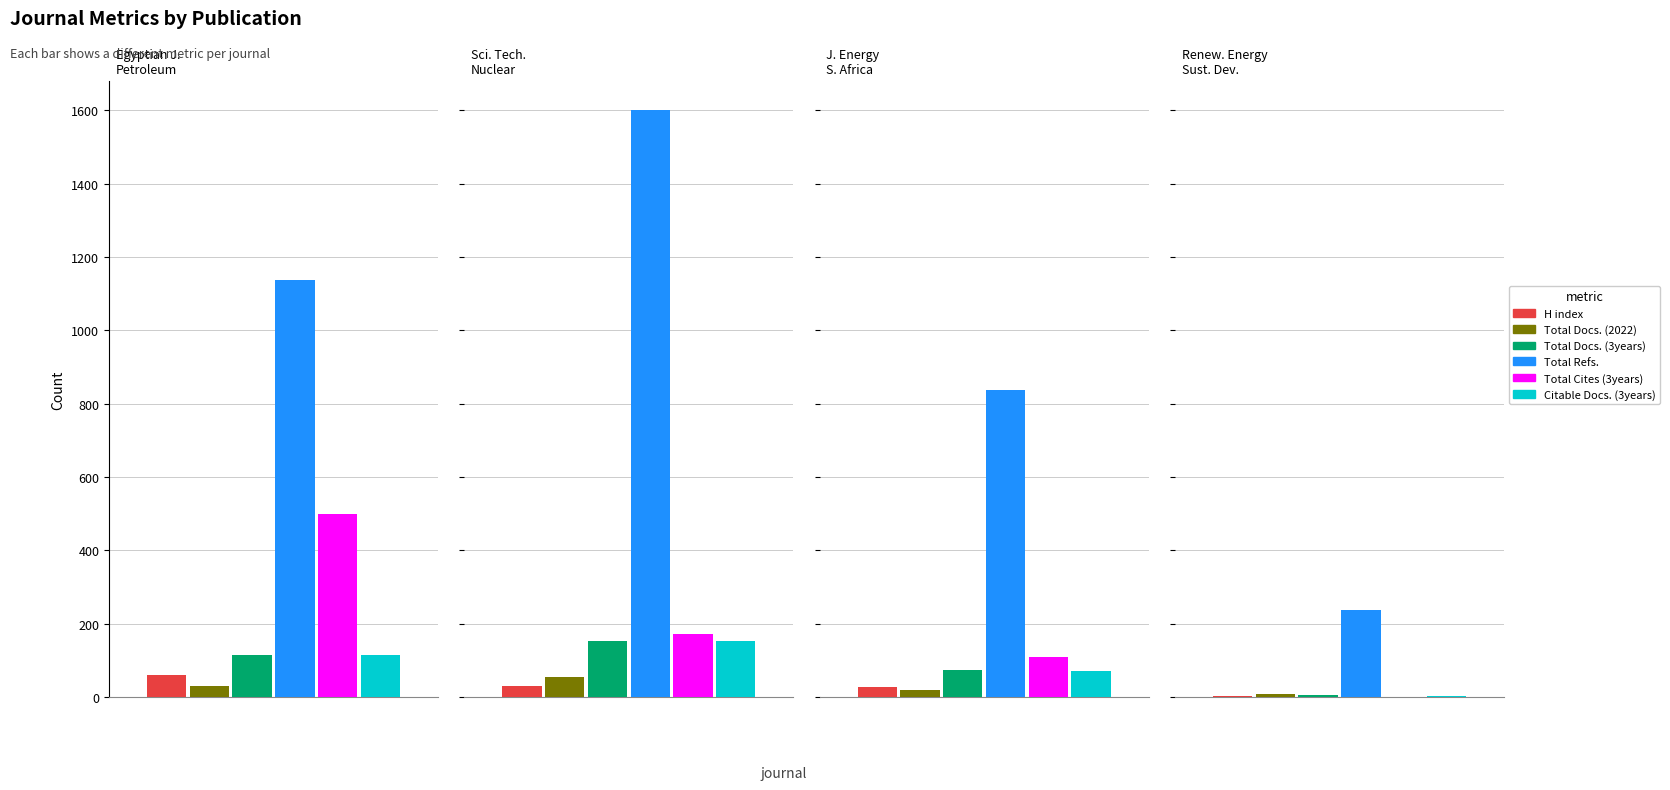

Which label corresponds to the largest value in the chart?

Science and Technology of Nuclear Installations